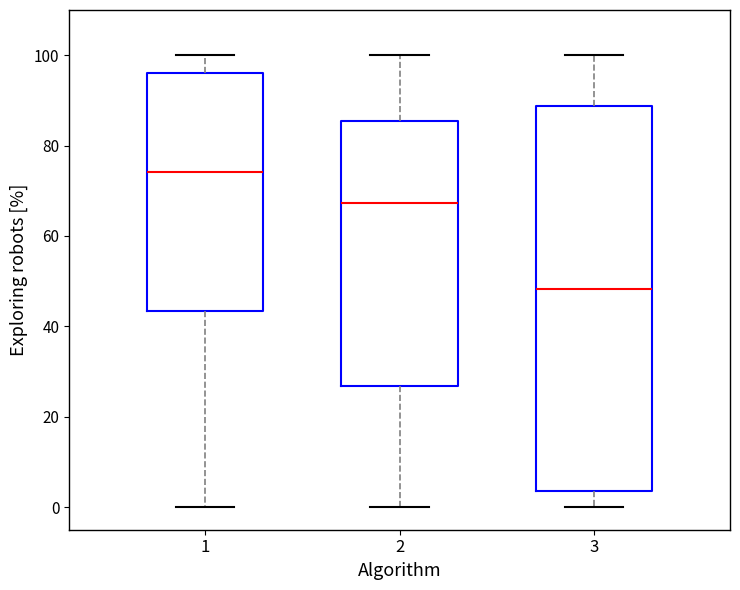

Comparing the boxes themselves (not the whiskers), which one is the tallest?

3